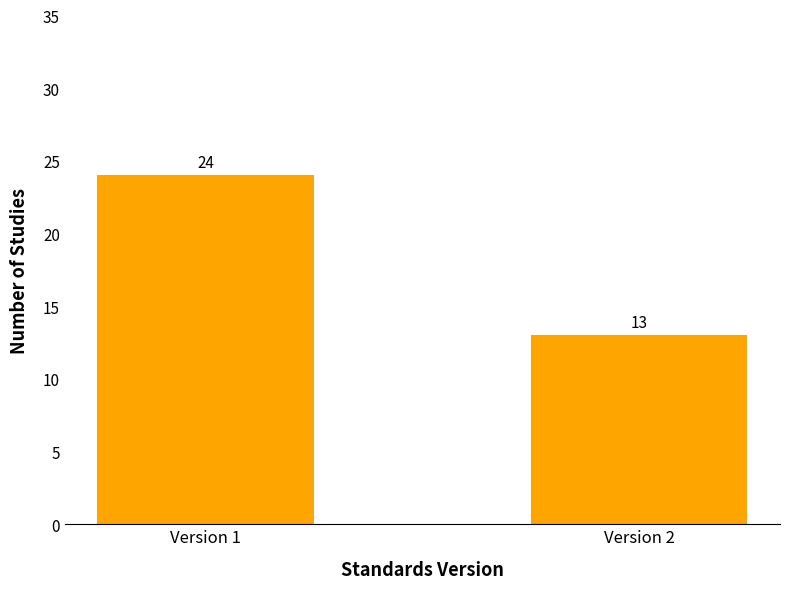

Reading left to right, what are all the values shown in this chart?

Version 1=24	Version 2=13